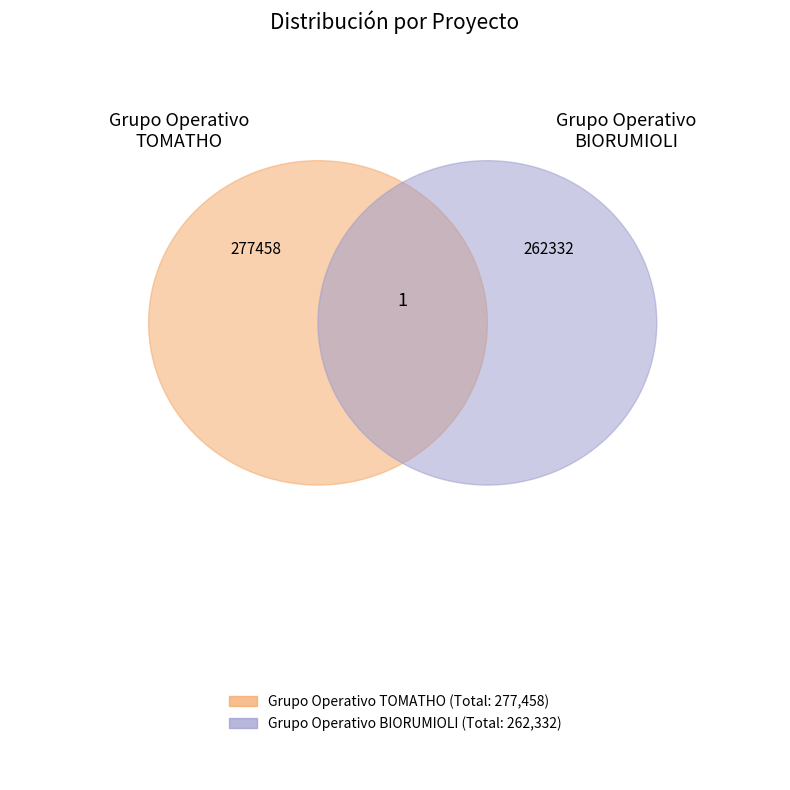

Is there a majority slice in this chart?

Yes